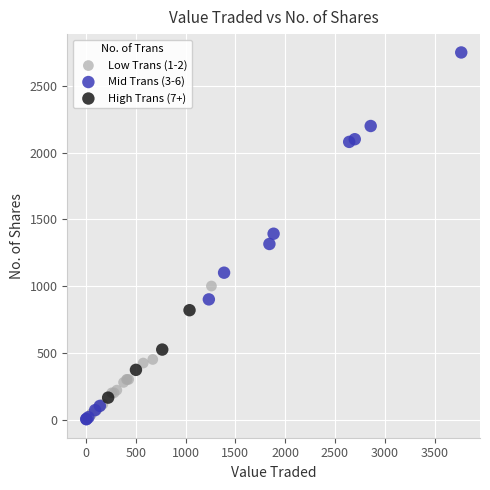

Which series reaches the maximum Y coordinate?

Mid Trans (3-6)